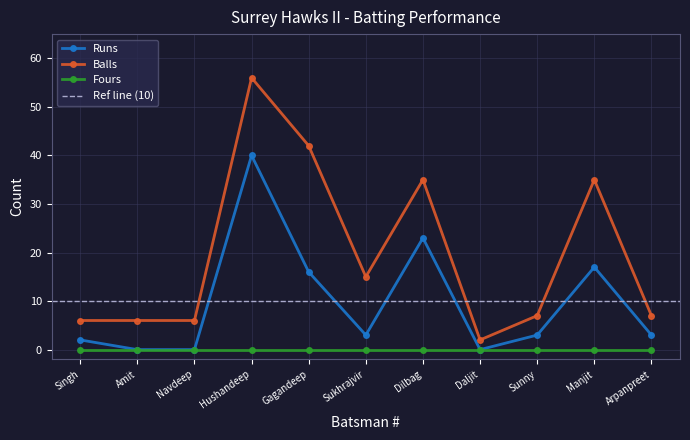

Read the Balls value at Sunny.

7